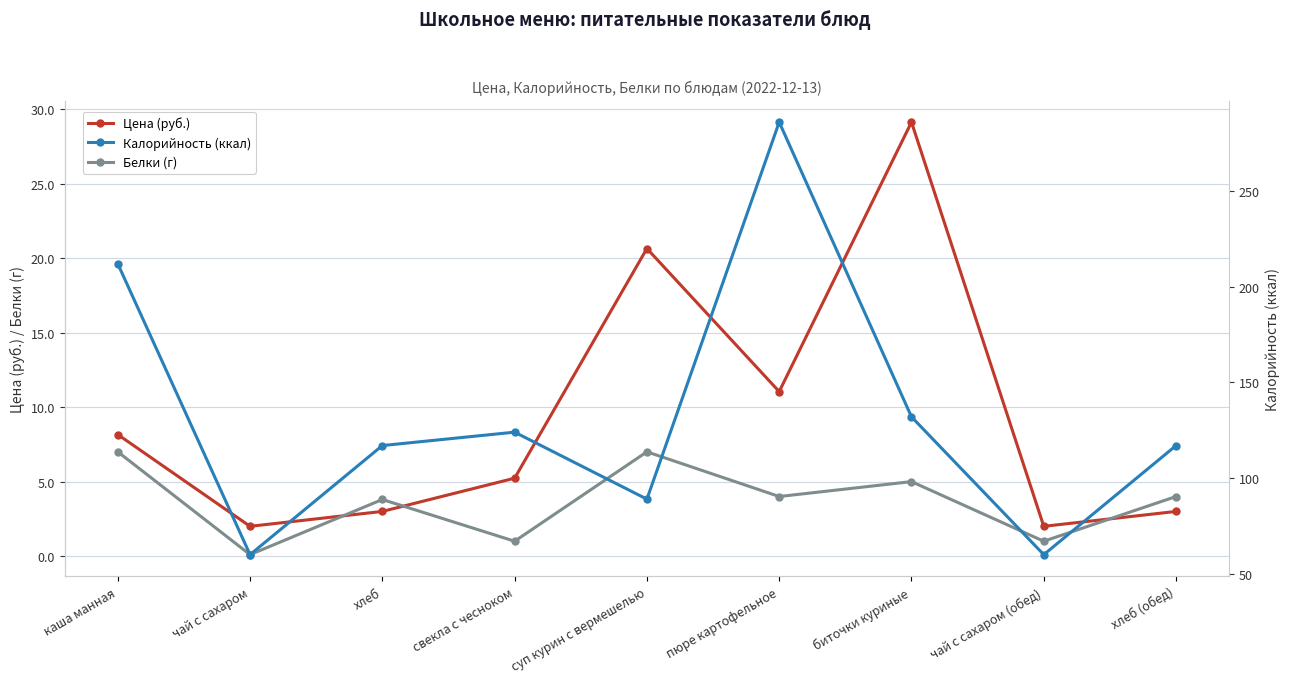

Rank the series by their maximum value, from lowest to highest.

Белки (г), Цена (руб.), Калорийность (ккал)